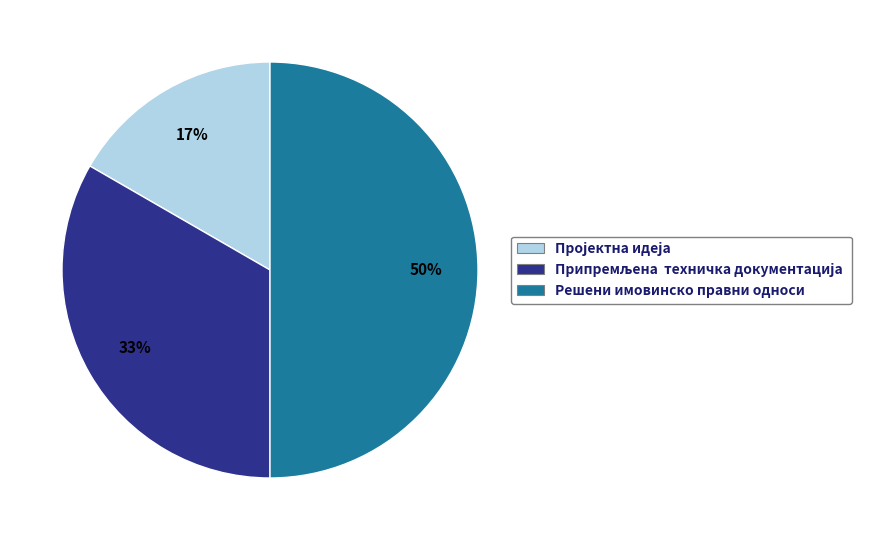

True or false: Решени имовинско правни односи accounts for 50% of the total.

True